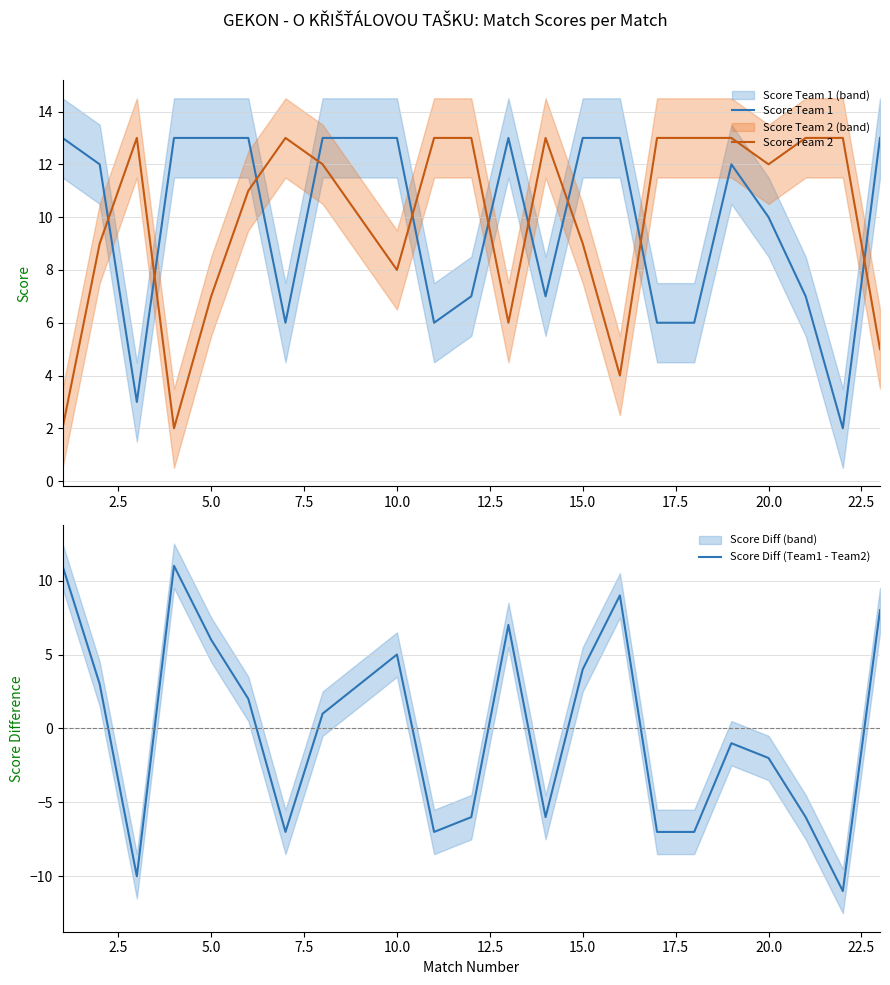

True or false: Score Team 2 has more than 0 points higher than both neighbors.

True